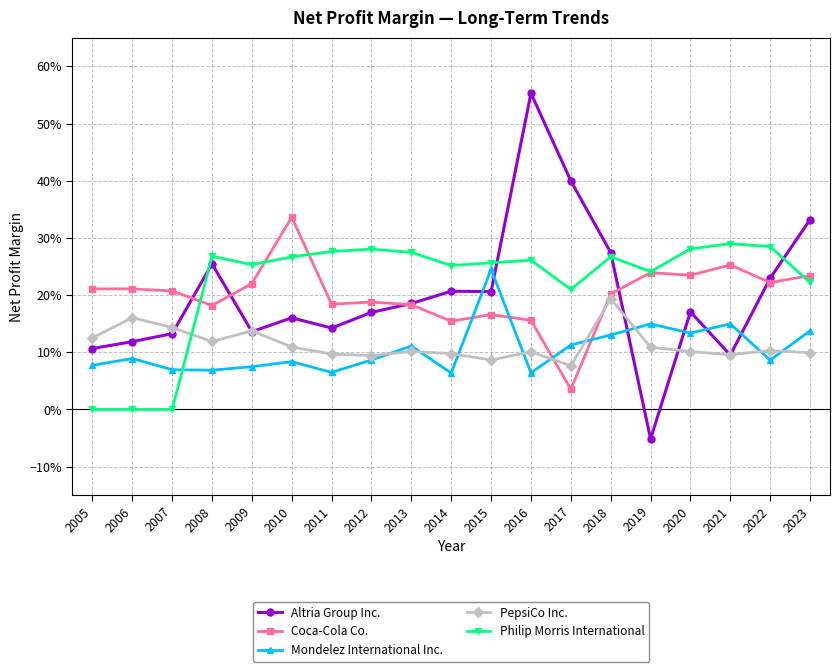

The PepsiCo Inc. series shows 0.3 at 2006. True or false?

False